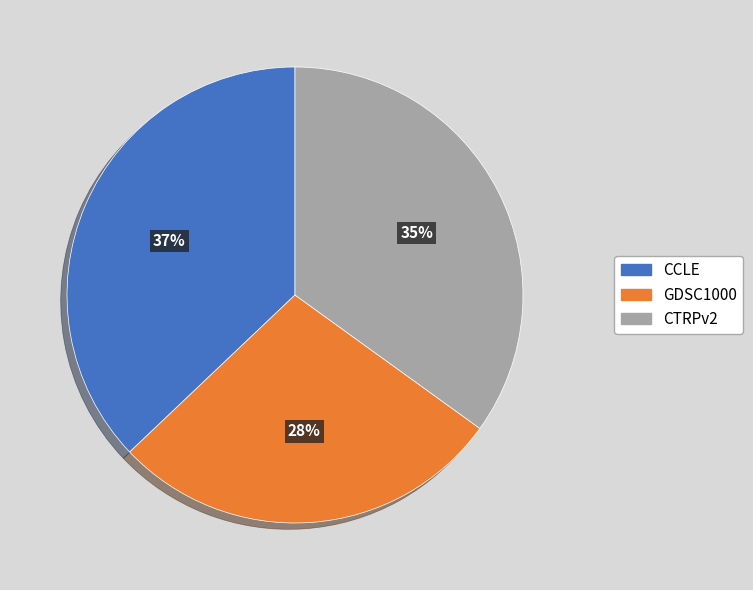

Between CTRPv2 and GDSC1000, which is larger?

CTRPv2